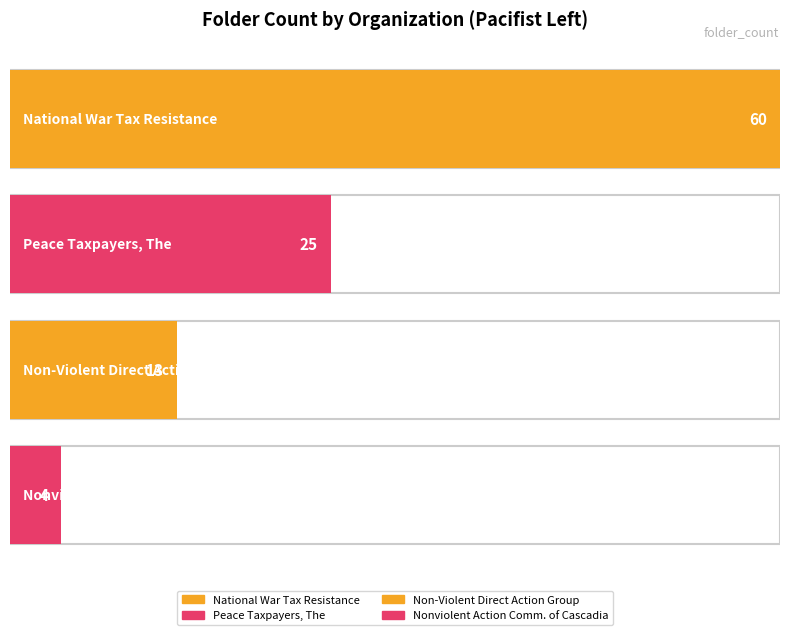

What is the change in value from Non-Violent Direct Action Group to Nonviolent Action Community of Cascadia?

-9